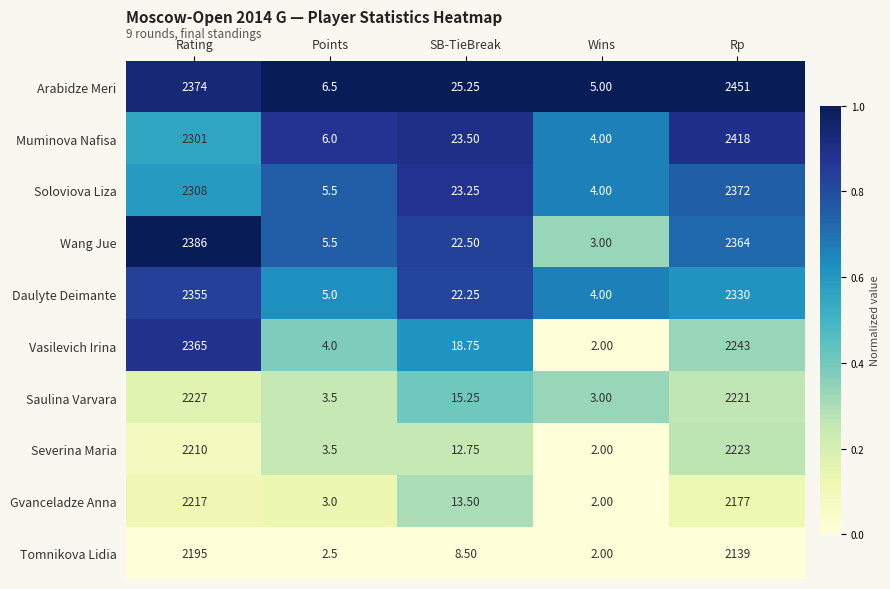

At which label does Saulina Varvara reach its minimum?

Wins